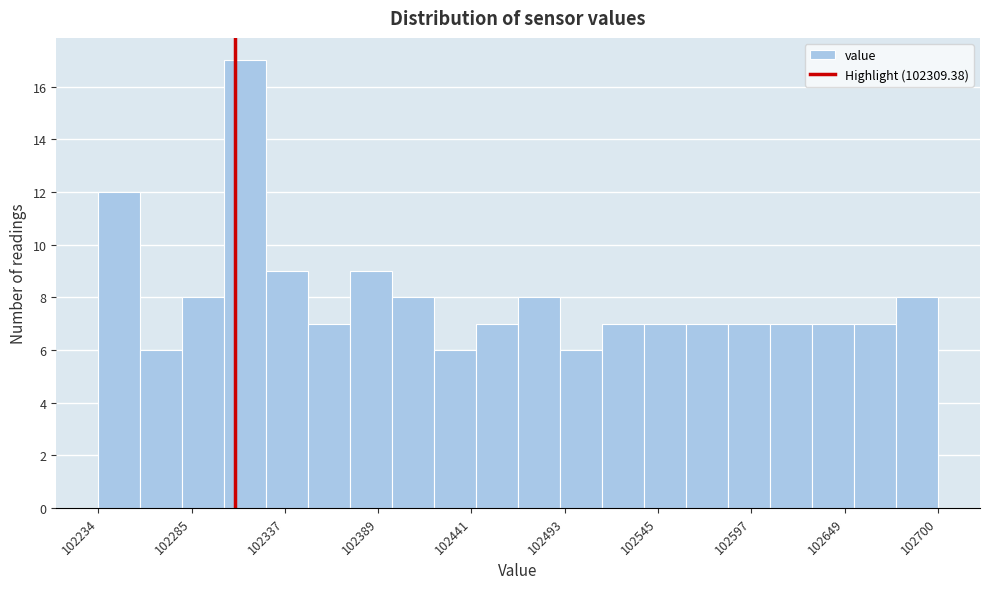

Around what value on the x-axis is the tallest bar? Give the approximate position of its centre, as read against the axis.

102320